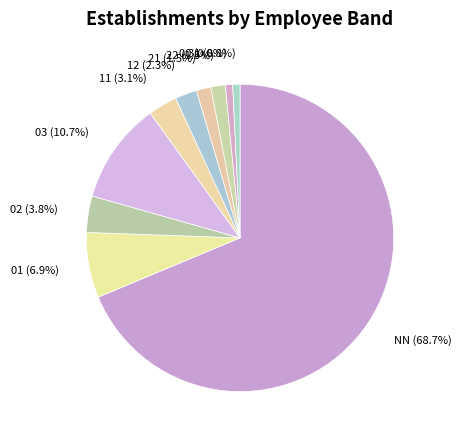

Which slice is the largest?

NN